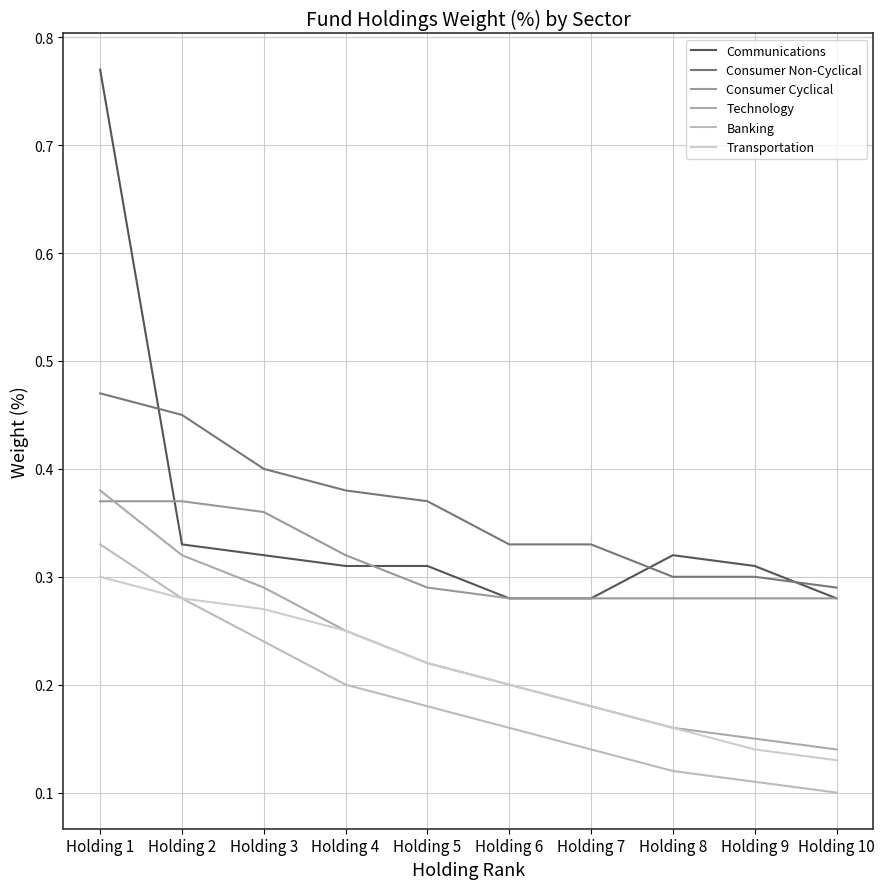

How many lines are shown in the chart?

6